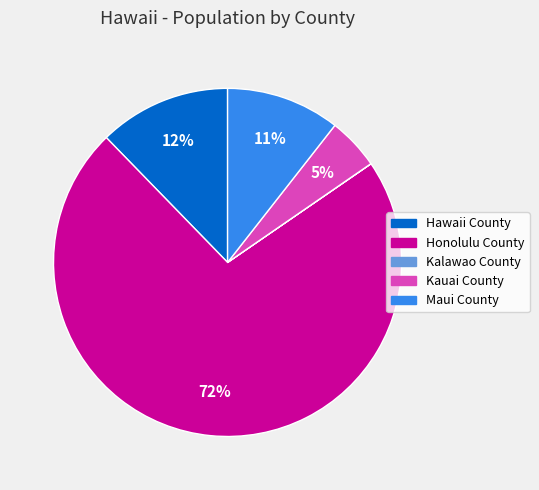

To the nearest percent, what is the combined percentage of Honolulu County and Maui County?

83%